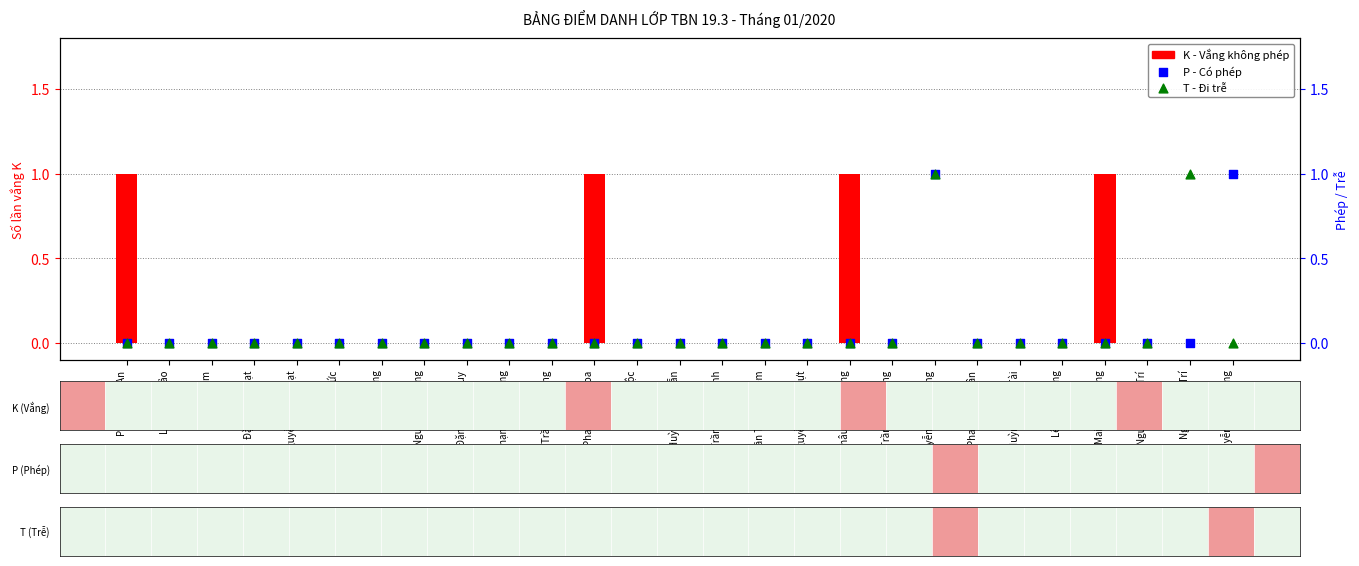

Which series has the largest Y range (max minus min)?

K (Vắng không phép)